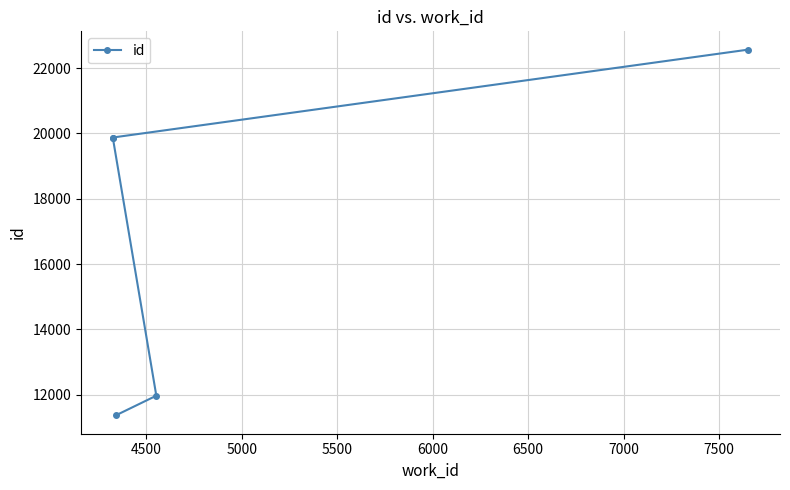

How many values are below 19875?

2